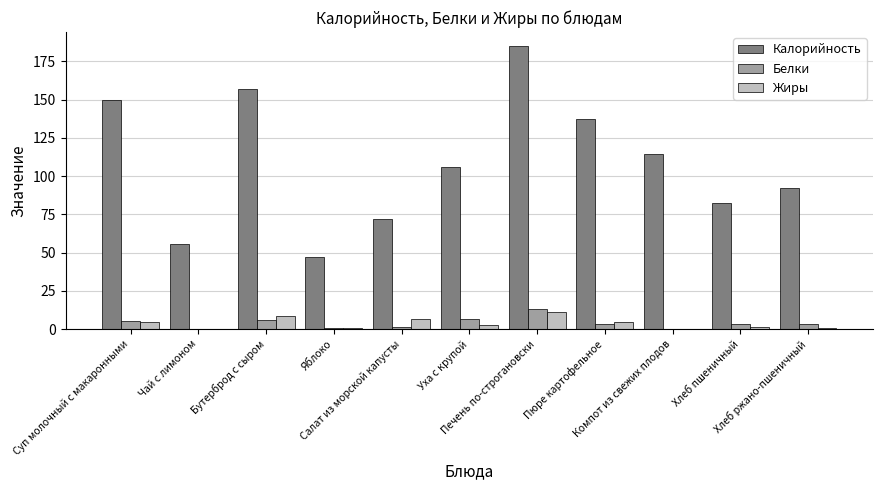

What is the greatest value displayed?

185.0